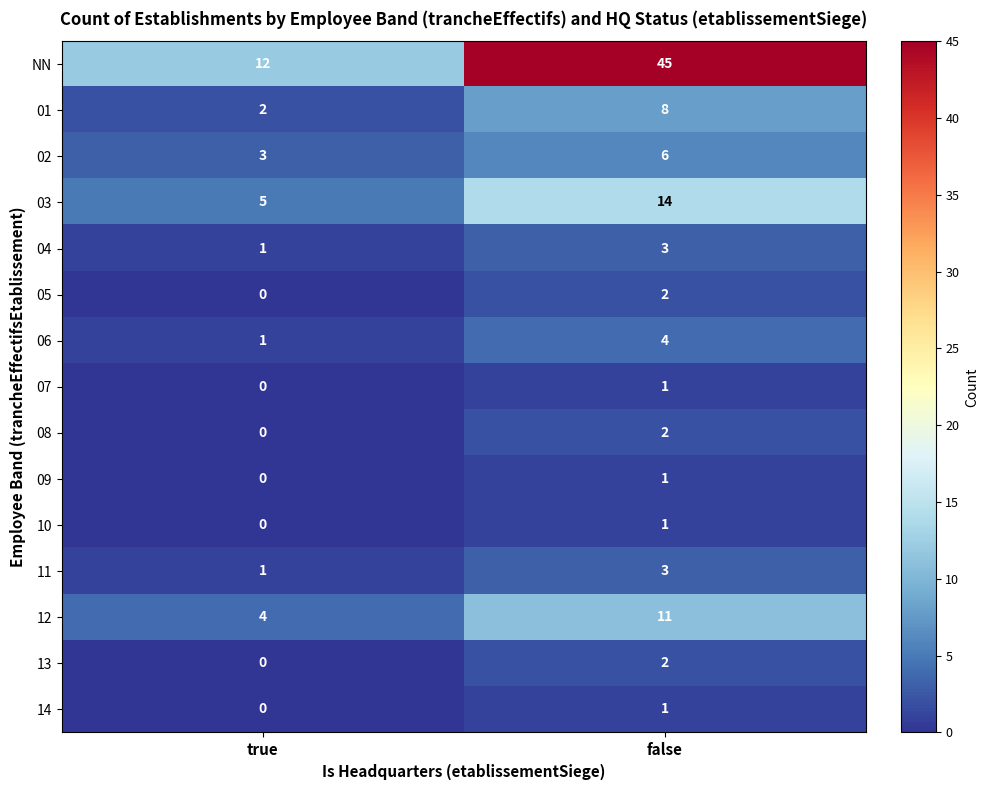

What is the greatest value displayed?

45